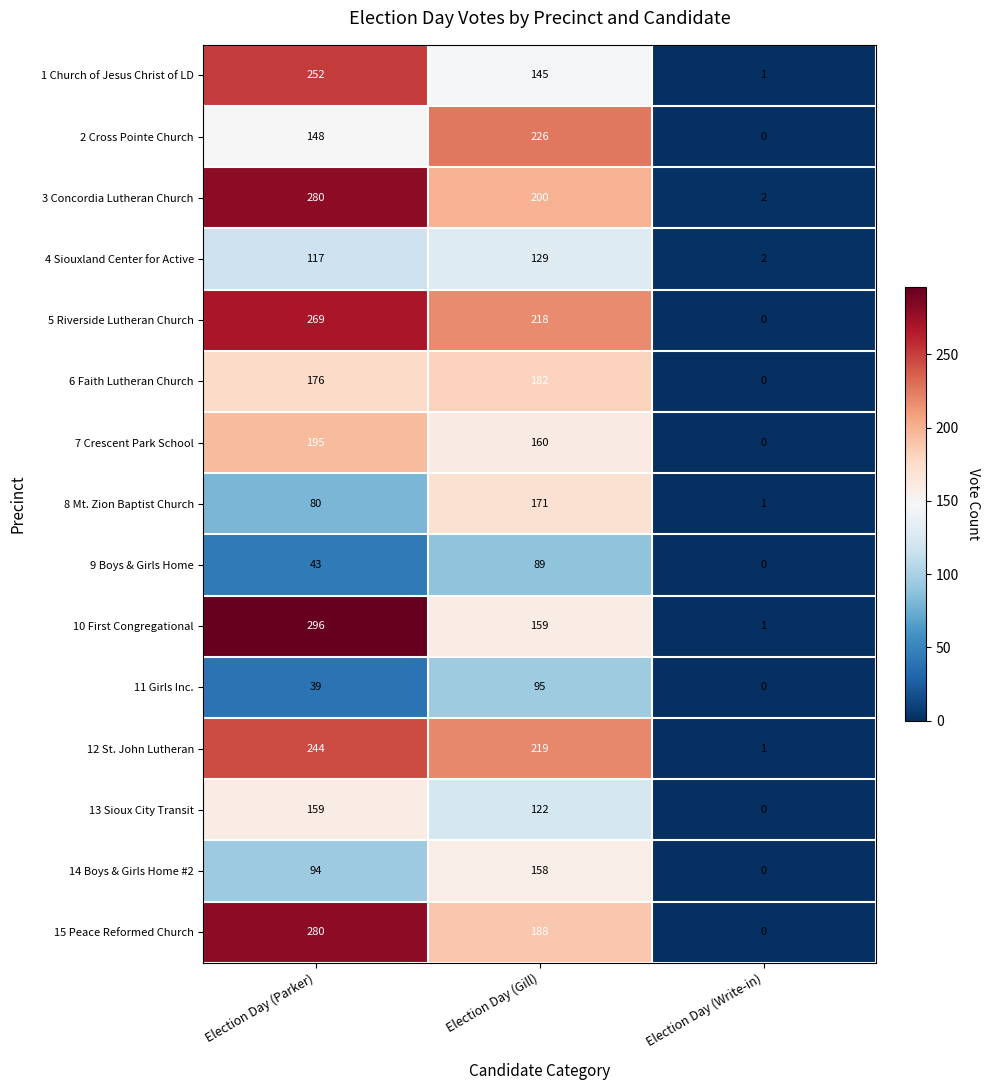

Which category has the lowest value across all series?

Election Day (Write-in)